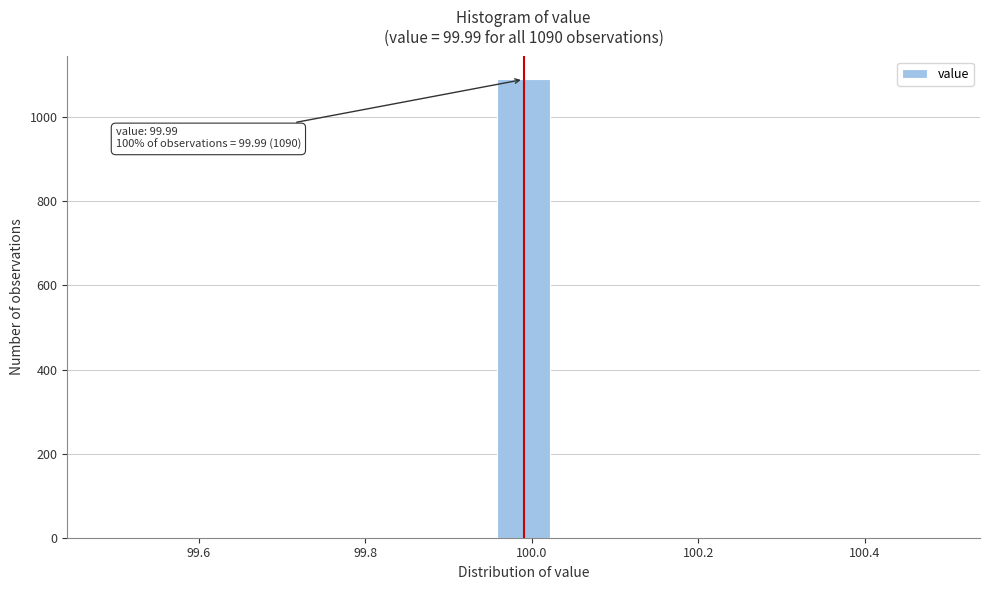

Read against the x-axis, roughly where is the centre of the tallest bar?

100.00